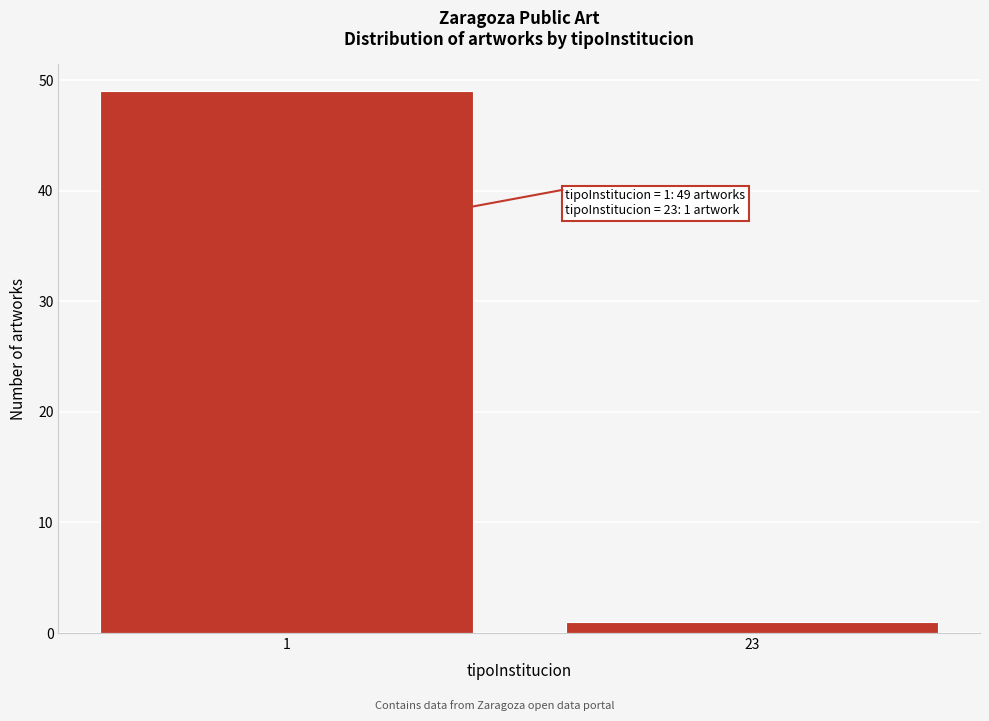

Reading right to left, transcribe all the data shown in this chart.

23=1	1=49